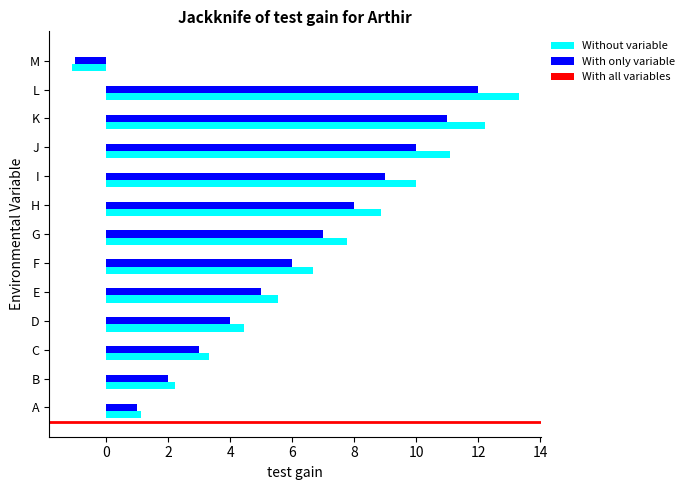

How many positive values does the With only variable series have?

12